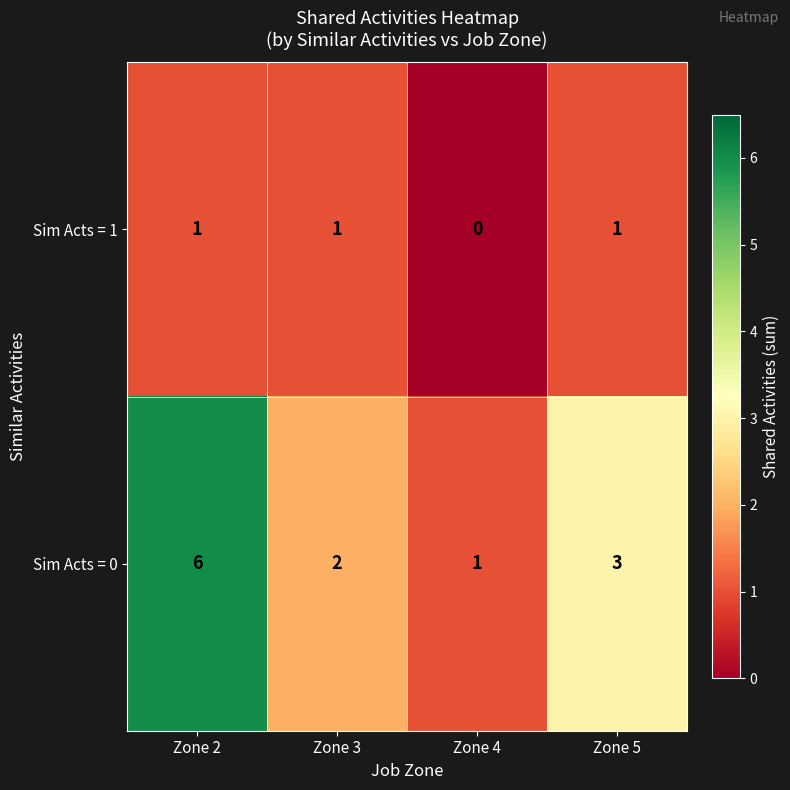

At which category is the sum across all series the highest?

Zone 2